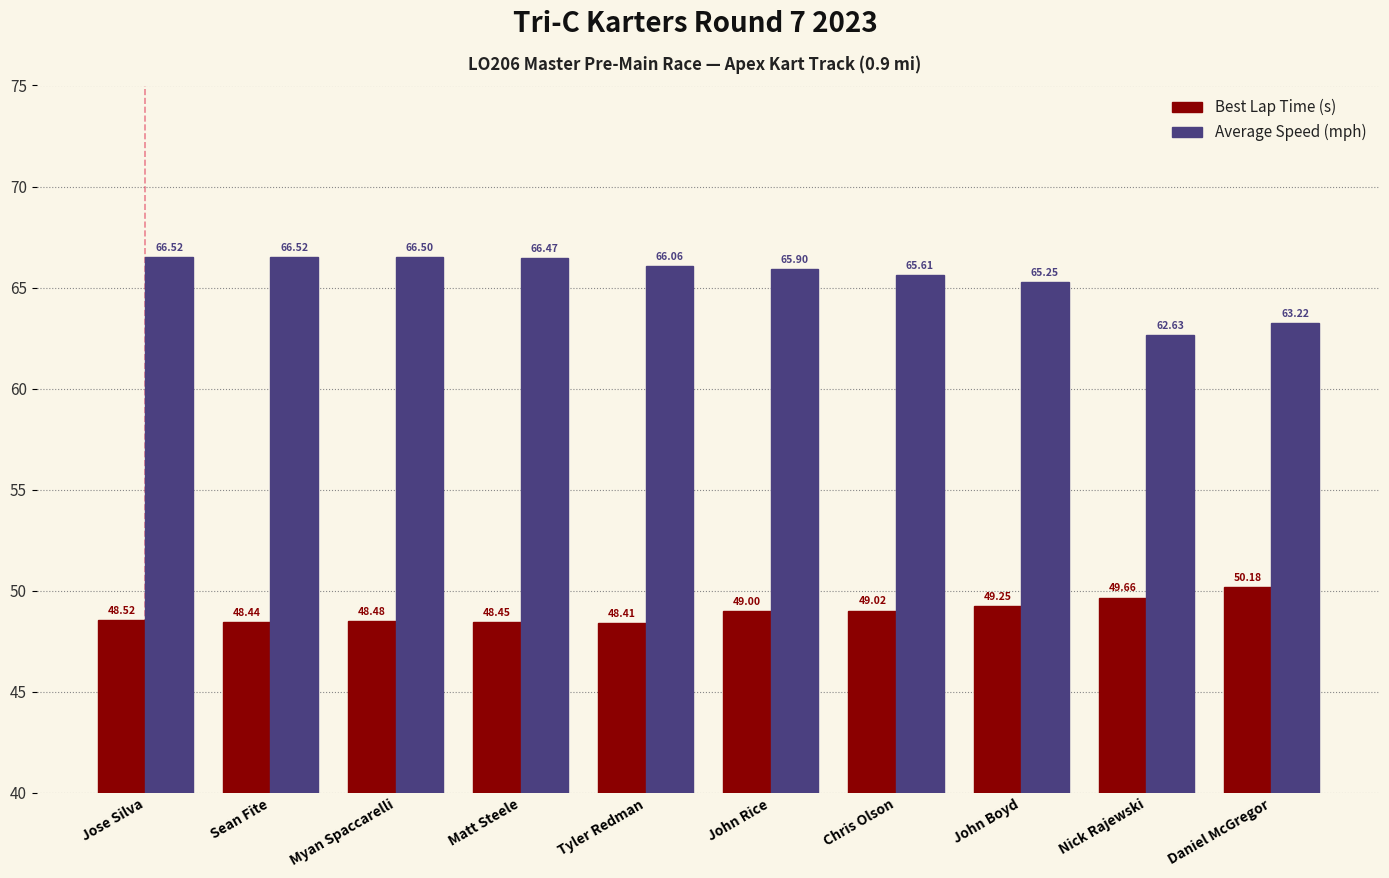

How many distinct data groups are displayed?

2